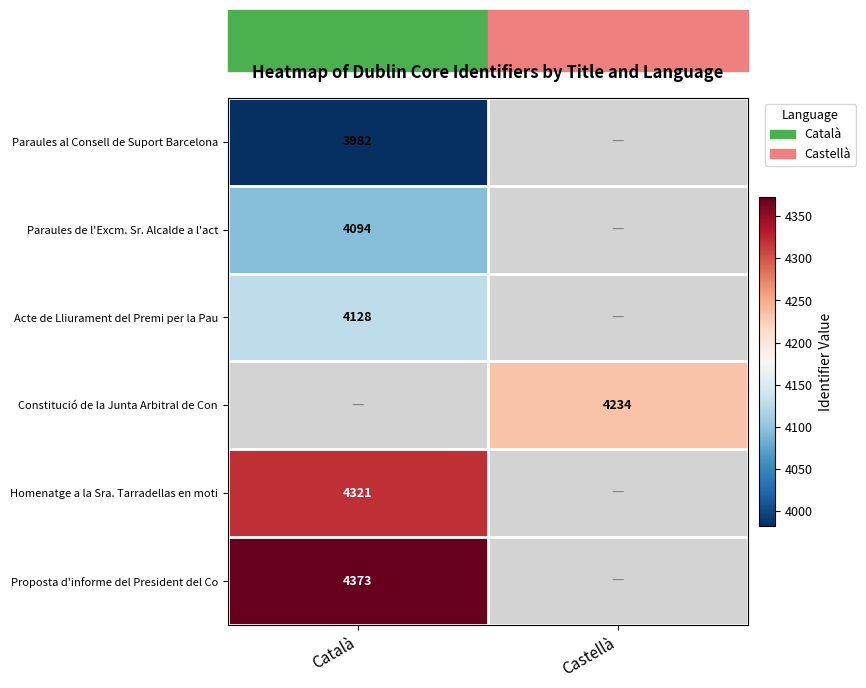

Is it true that Paraules al Consell de Suport Barcelona equals 3982 at Català?

True